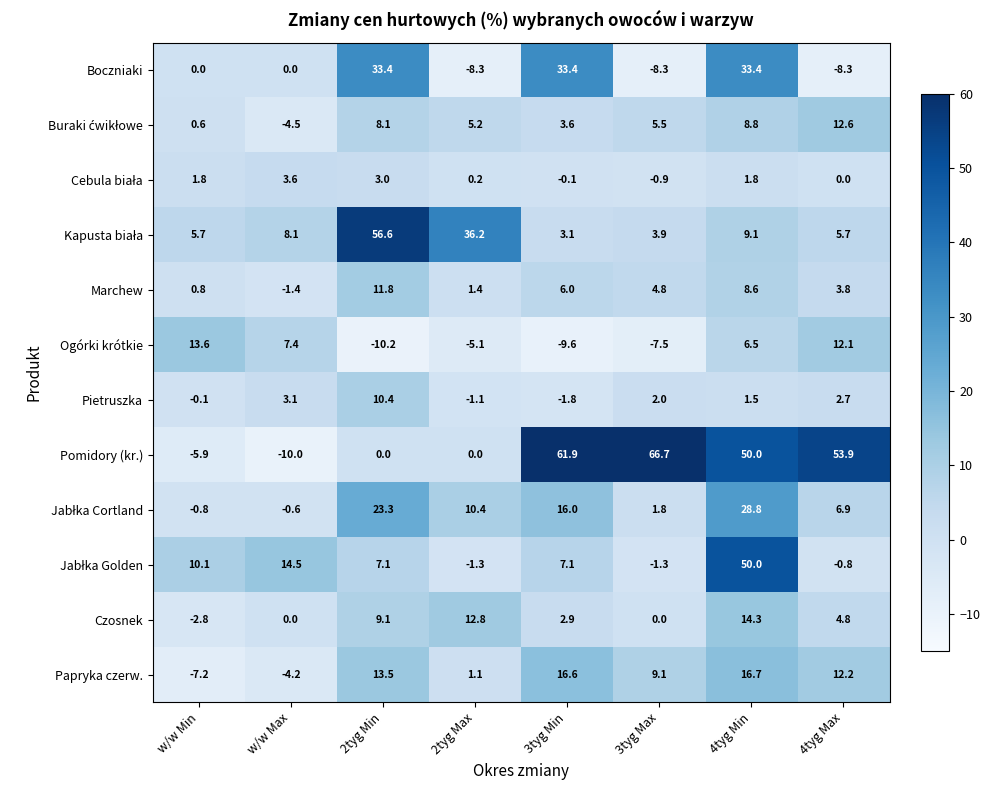

What is the greatest value displayed?

66.7